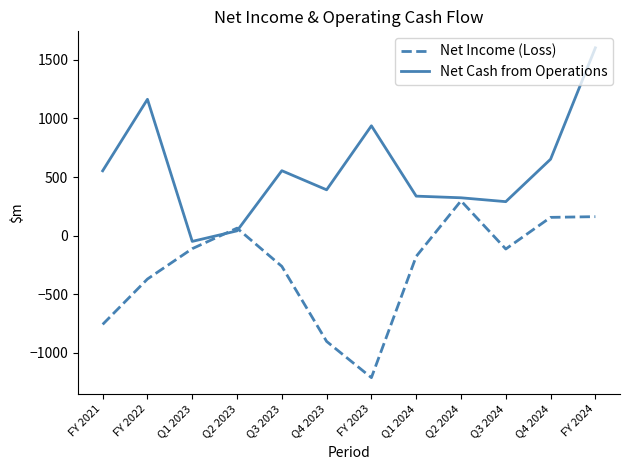

At which category does Net Income (Loss) reach its first local valley?

FY 2023